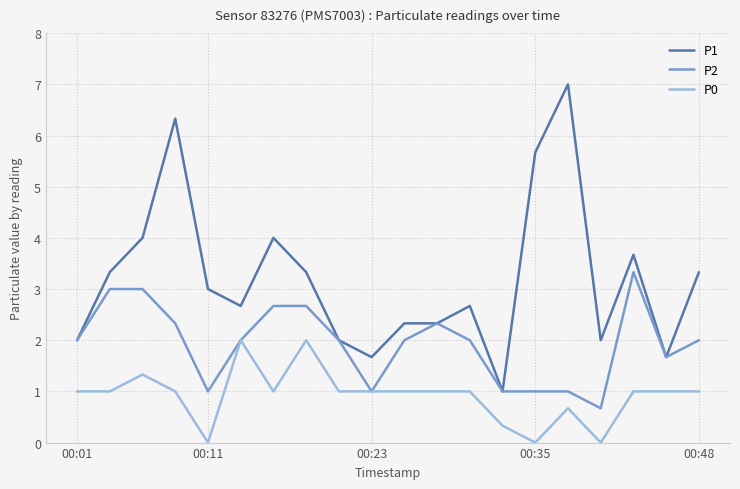

What is the difference between the second highest and minimum values in the P1 series?

5.3